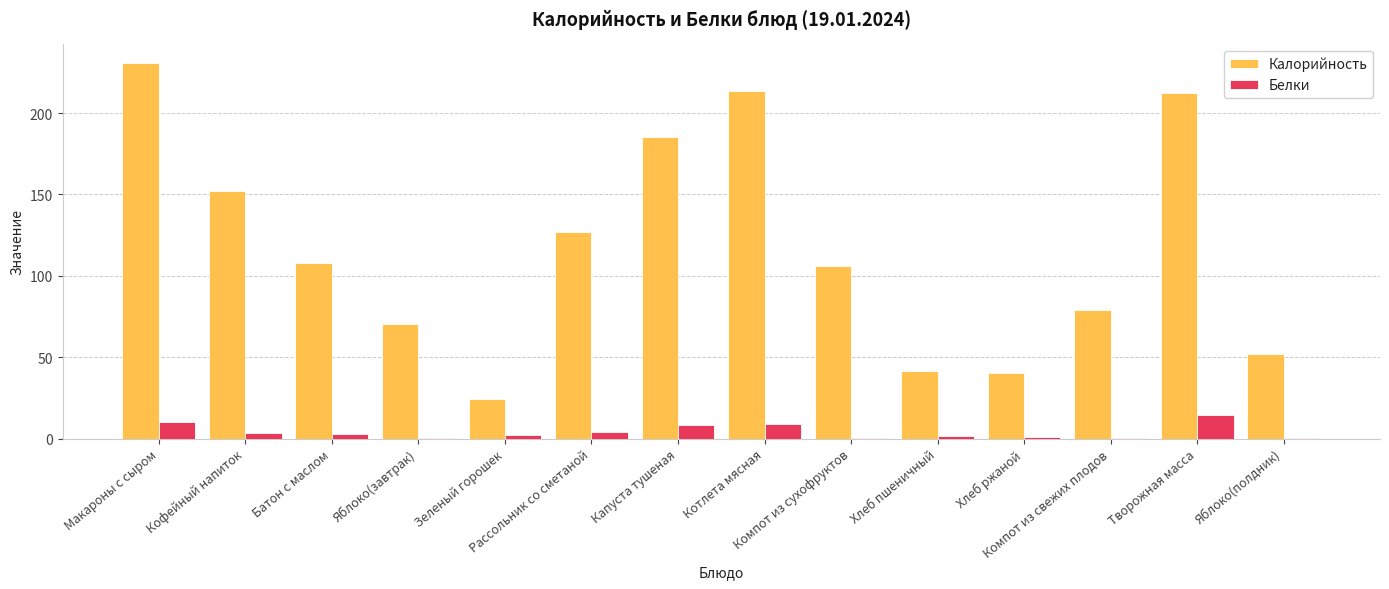

Which series has the largest total across all categories?

Калорийность